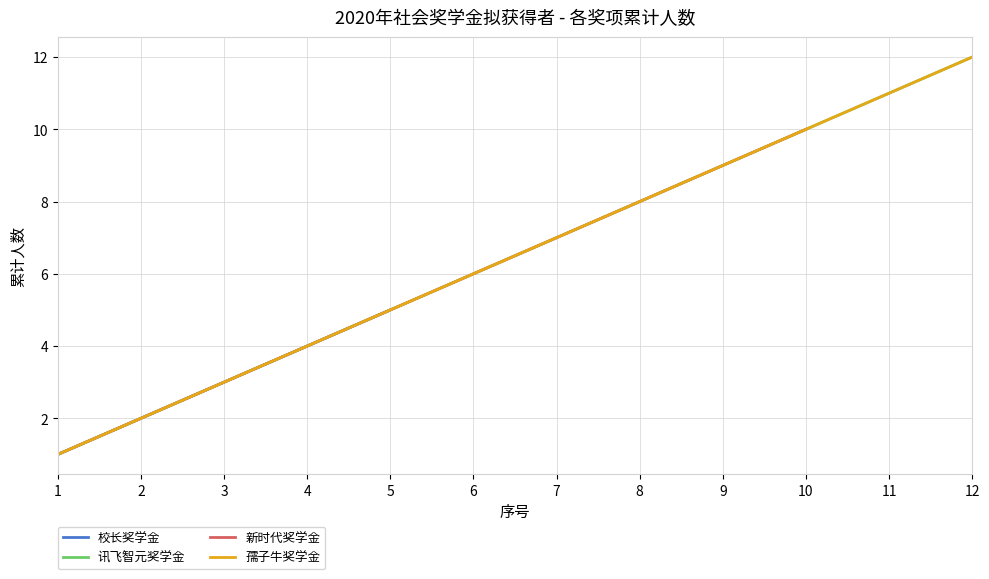

What is the smallest value displayed?

1.0